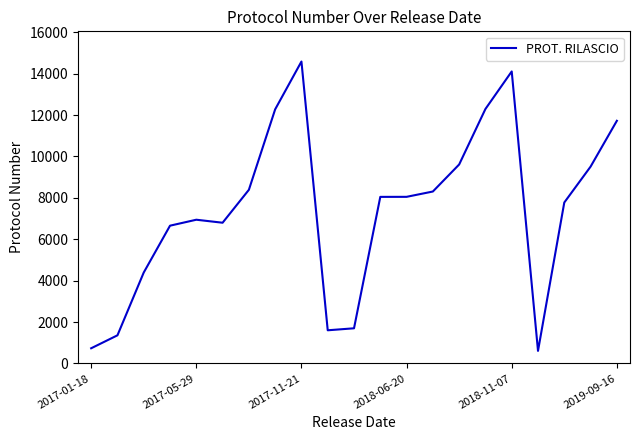

What is the greatest value displayed?

14588